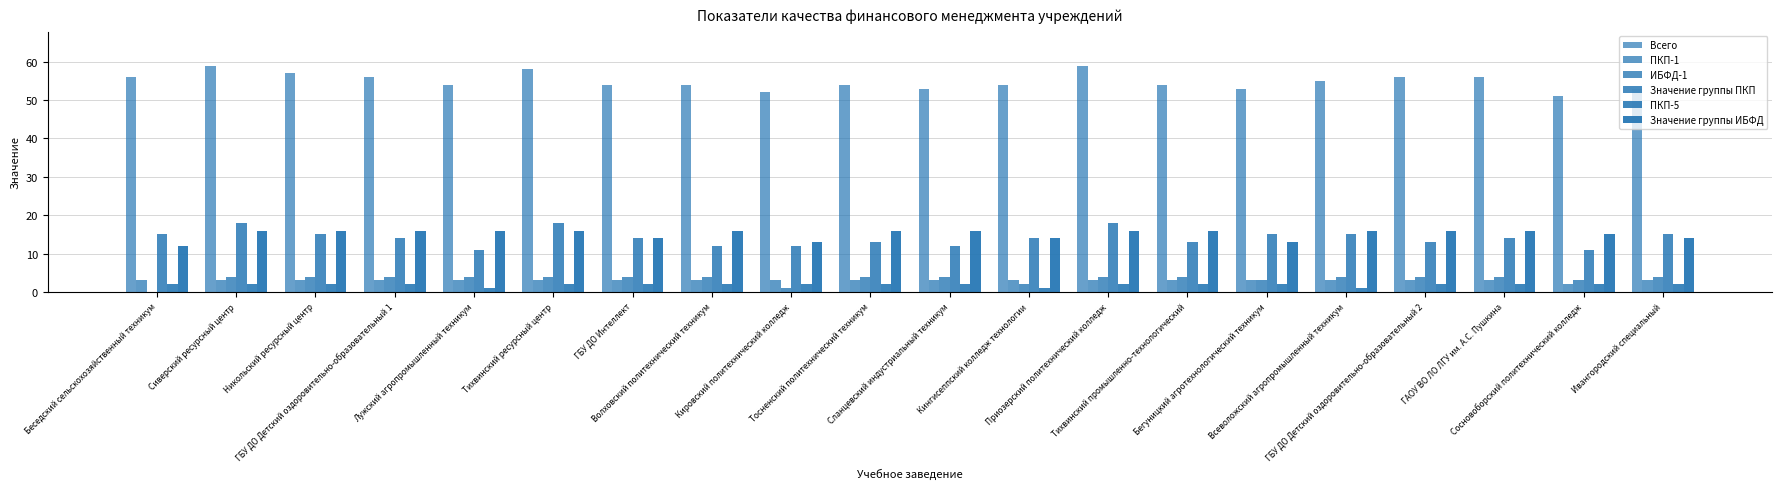

Are the bars horizontal?

No